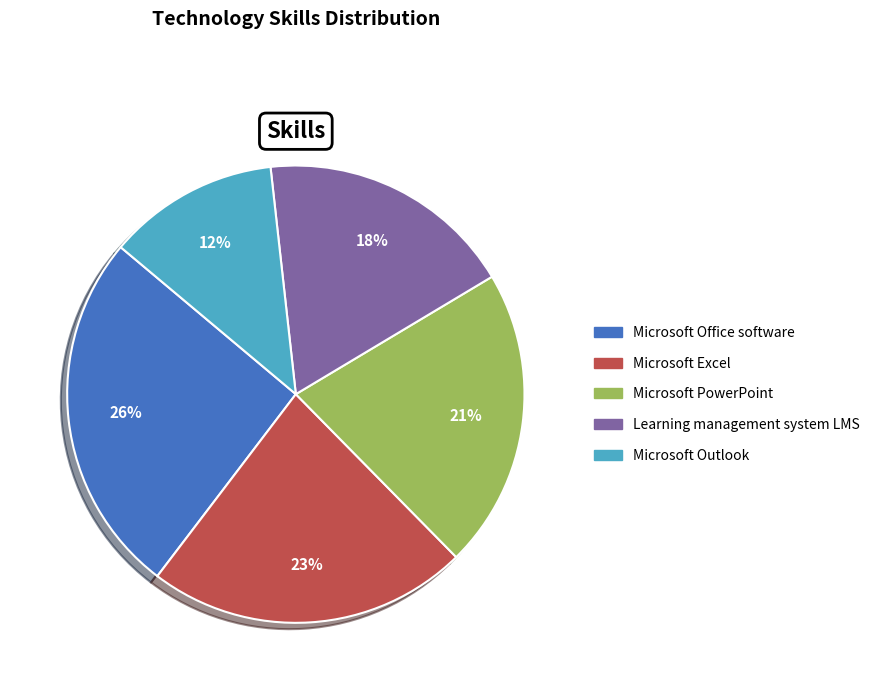

To the nearest percent, what is the difference between the Microsoft Office software and Learning management system LMS slice percentages?

8%